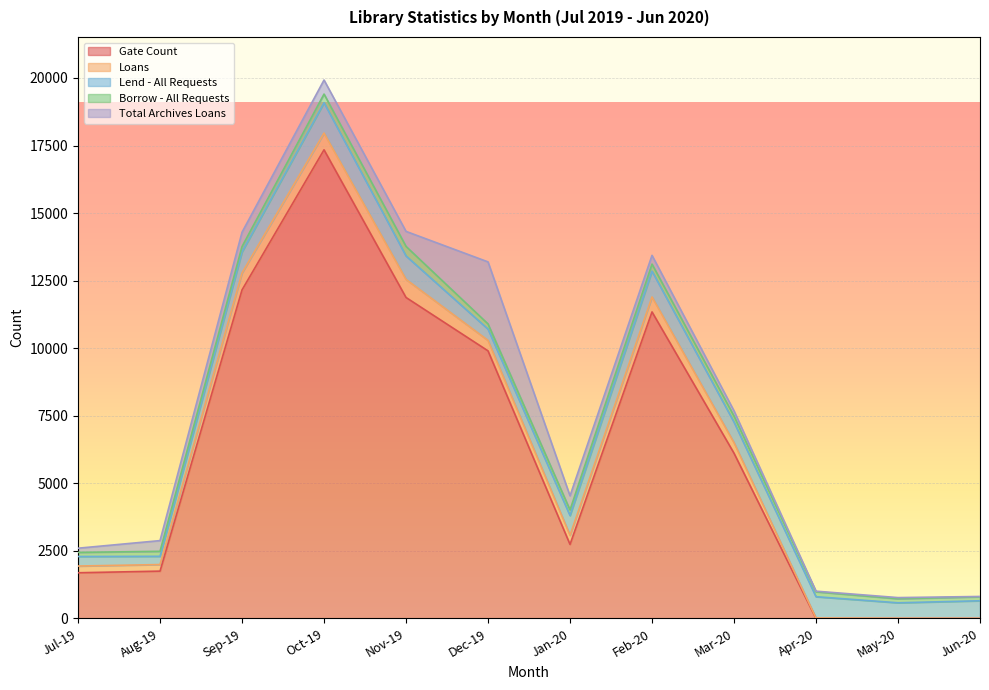

How many lines are shown in the chart?

5